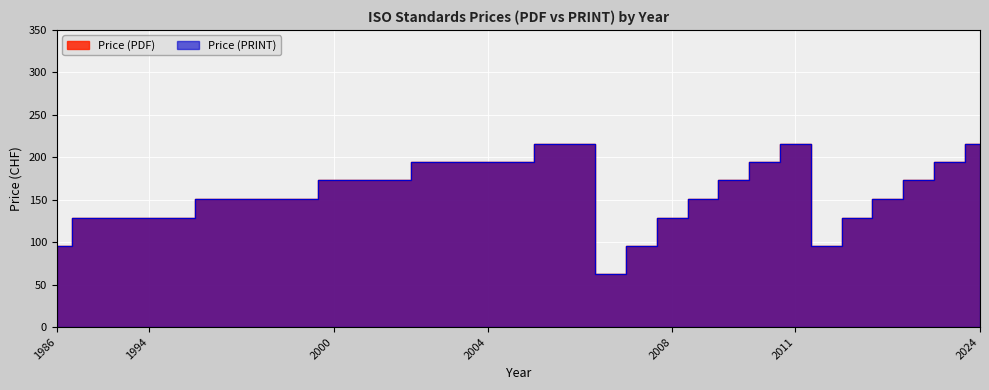

What is the difference between the maximum and minimum values in the Price (PDF) series?

153